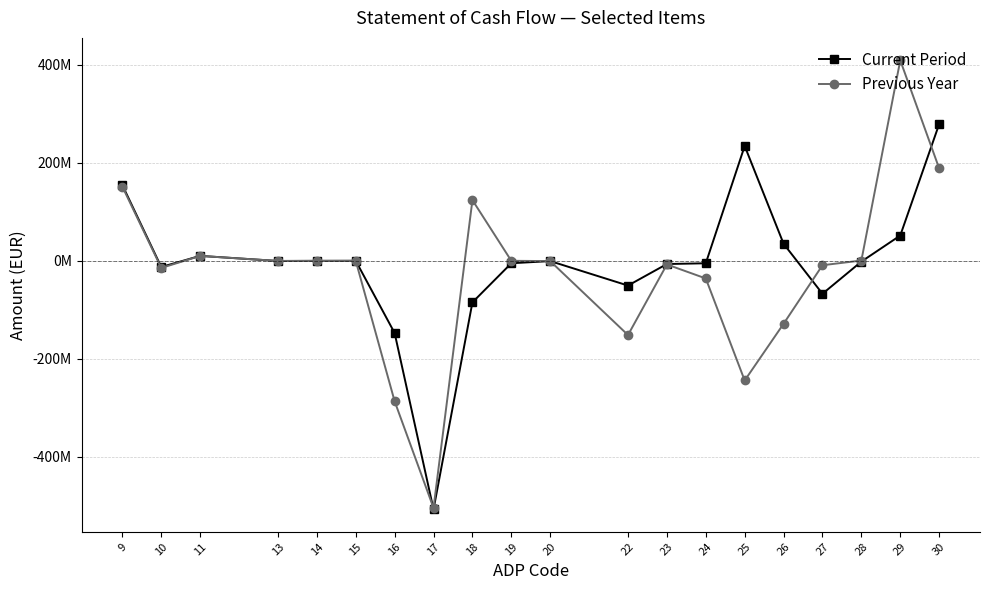

What is the minimum value for Previous Year?

-504732098